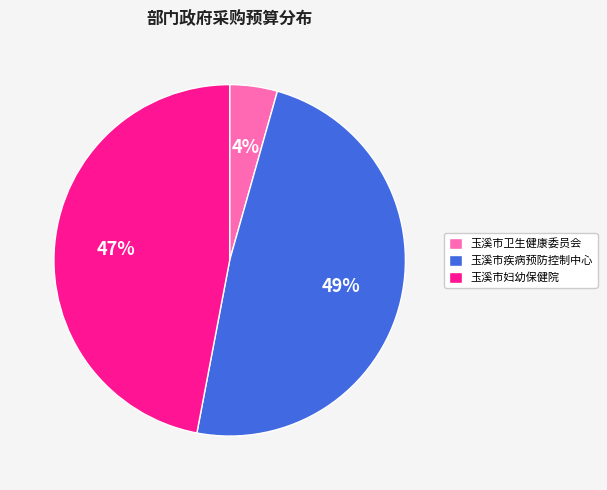

Which category has the smallest portion of the pie?

玉溪市卫生健康委员会